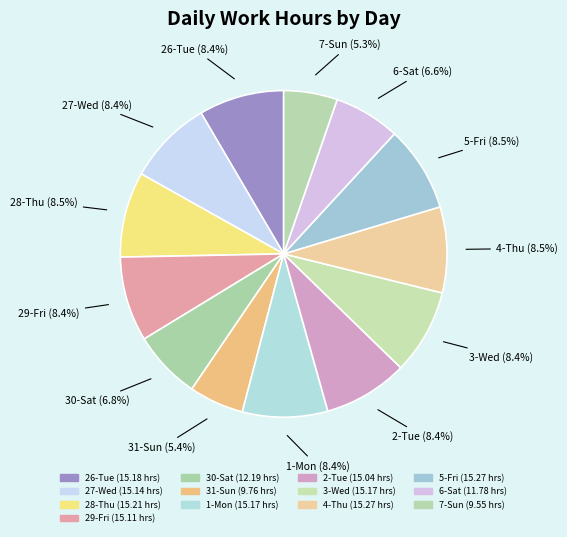

What is the ratio of the value at 6-Sat to the value at 3-Wed?

0.8